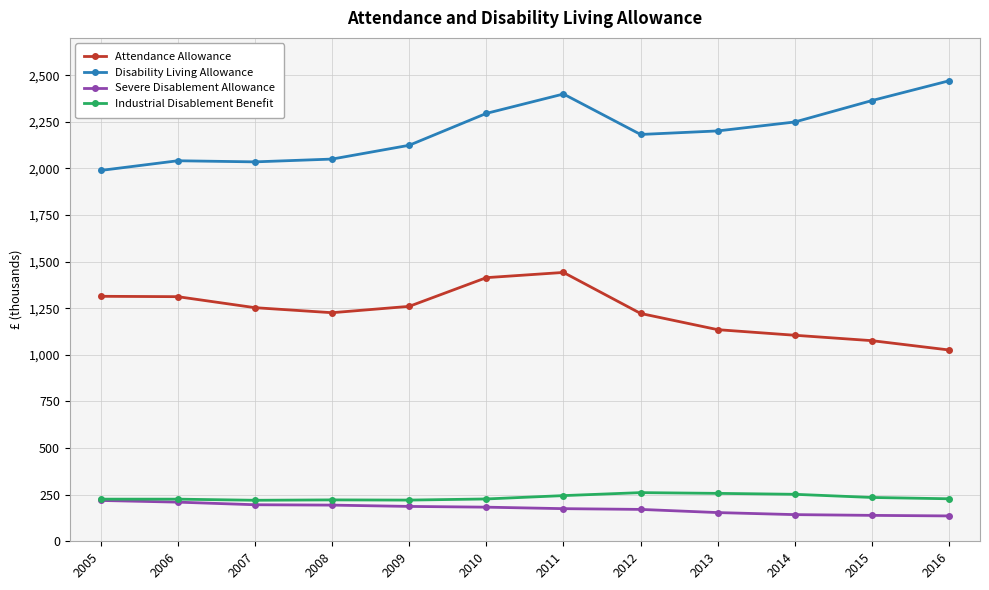

What is the value of the Disability Living Allowance point at the 7th from the left?

2399